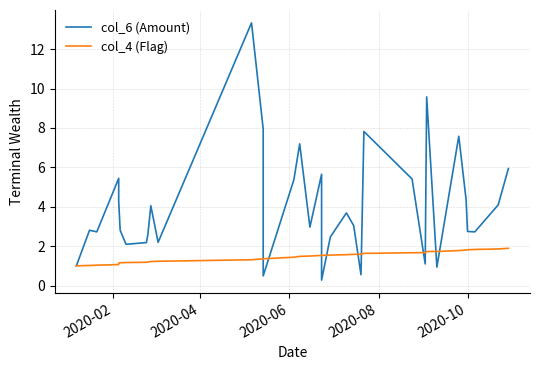

Rank the series by their maximum value, from highest to lowest.

col_6 (Amount), col_4 (Flag)